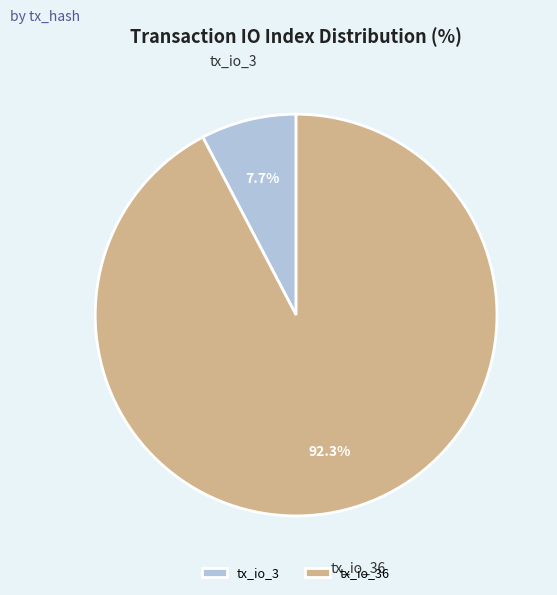

Is it true that tx_io_36 is 99% of the pie?

False